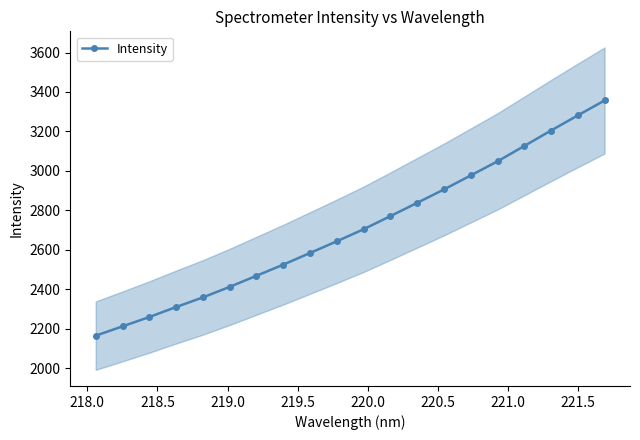

How many lines are shown in the chart?

1